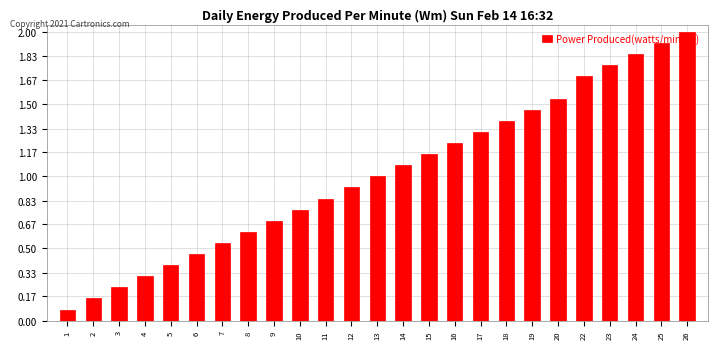

What value does the data have at 18?

1.4